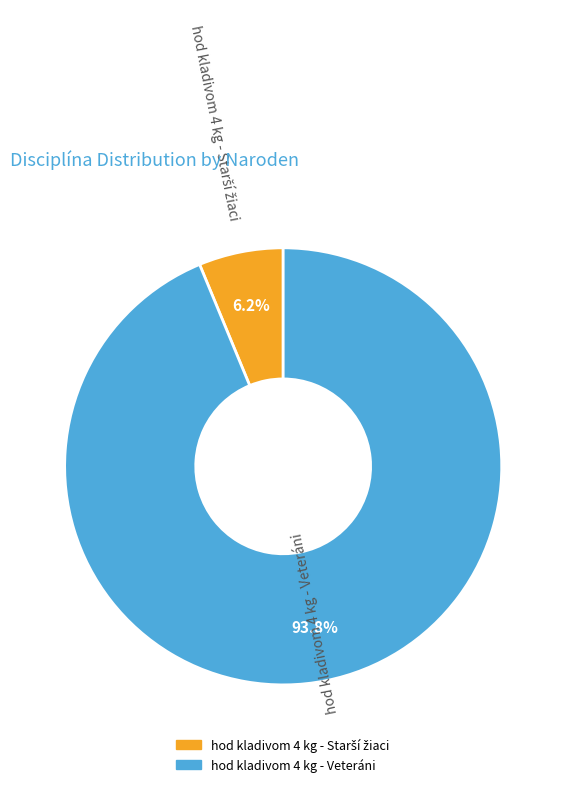

How many slices are in this pie chart?

2